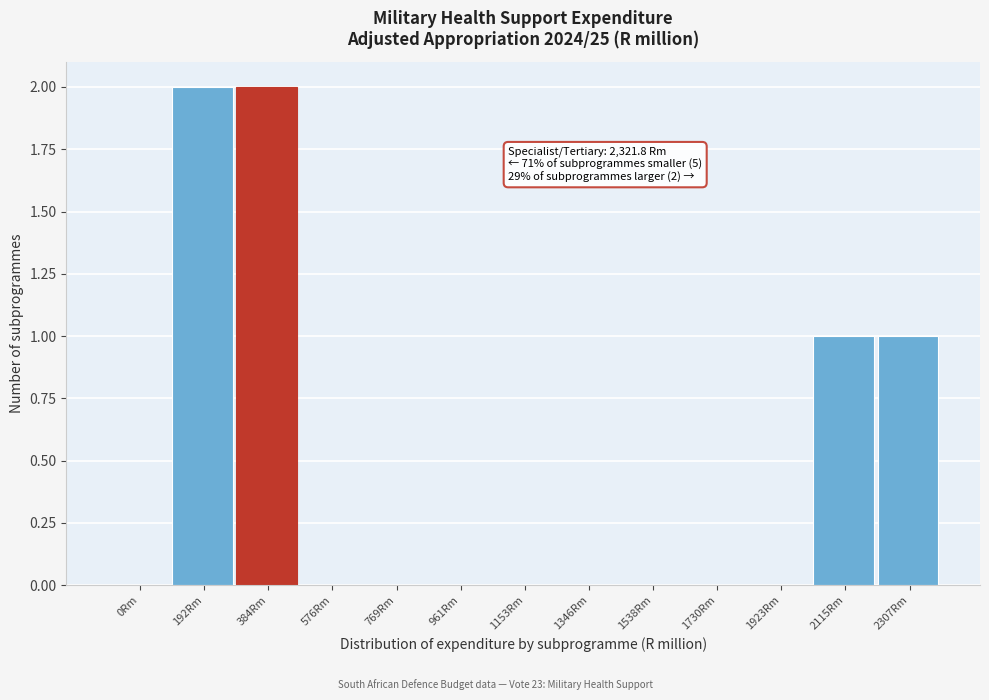

Reading left to right, extract all data points from this chart.

0Rm=0	192Rm=2	384Rm=2	576Rm=0	769Rm=0	961Rm=0	1153Rm=0	1346Rm=0	1538Rm=0	1730Rm=0	1923Rm=0	2115Rm=1	2307Rm=1